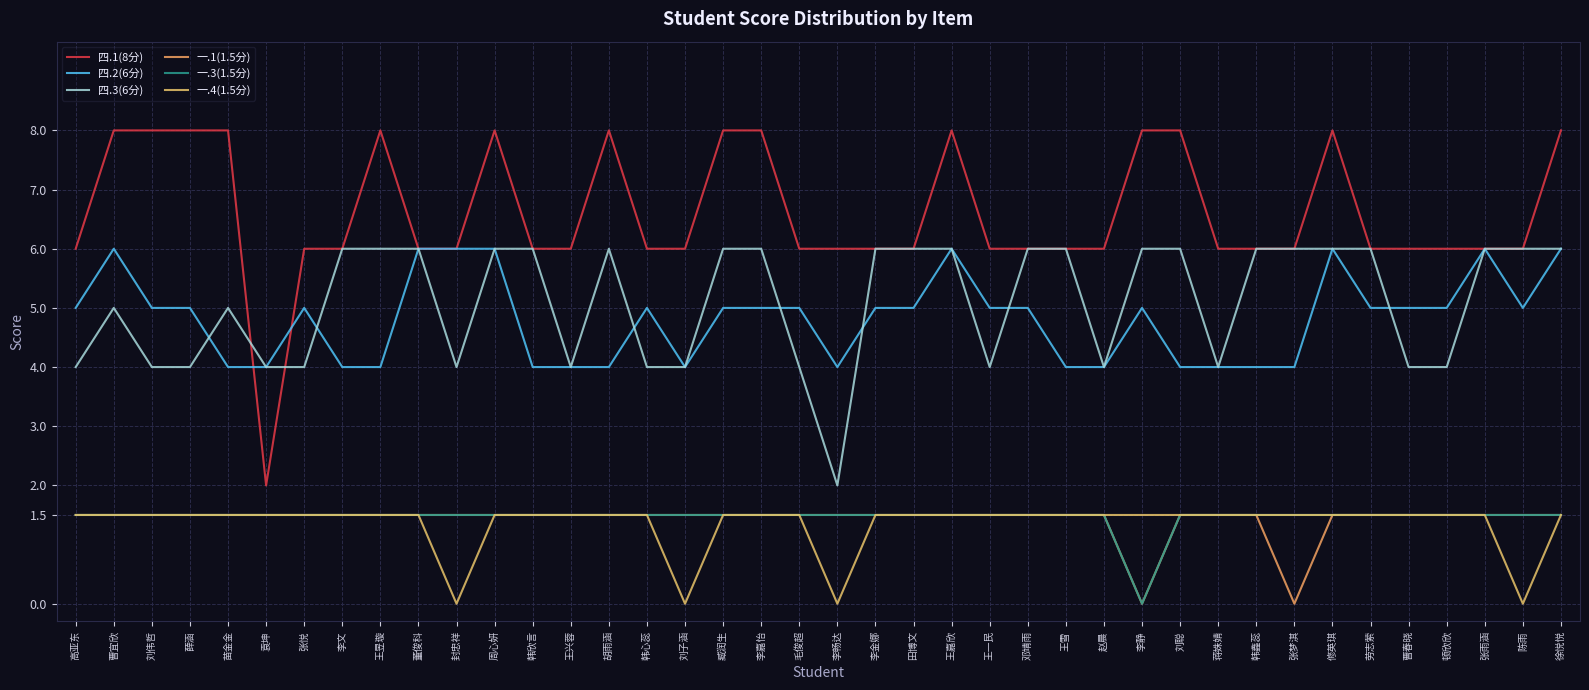

What position from the right is 陈雨?

2